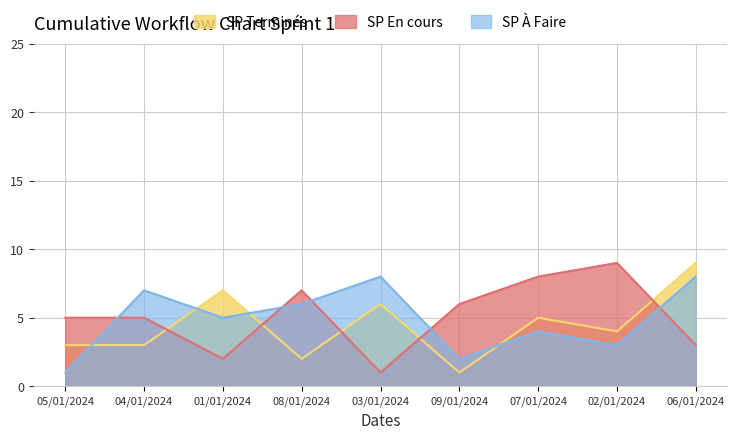

Which series has the largest total across all categories?

SP En cours